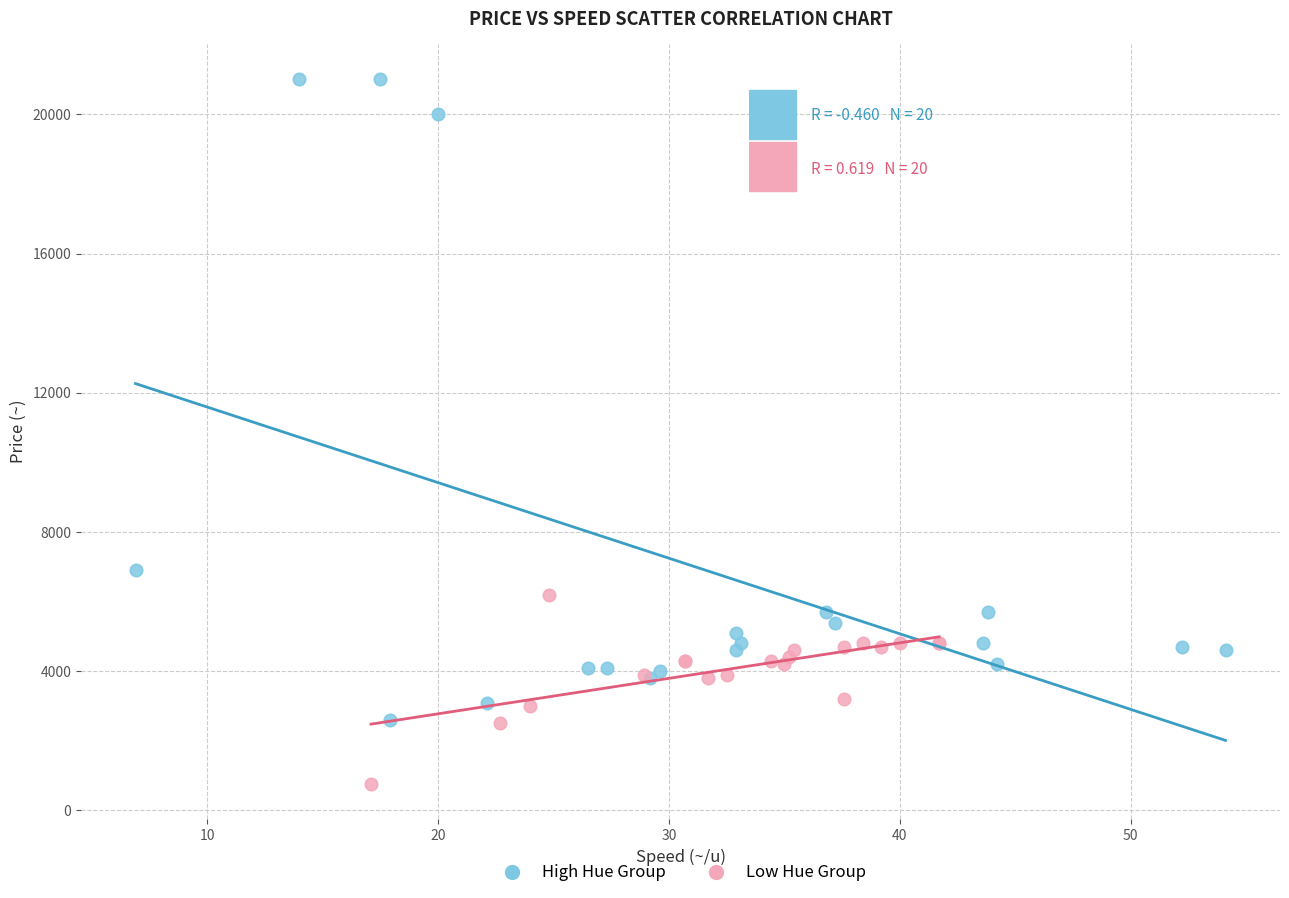

Which series contains the highest Y value?

High Hue Group